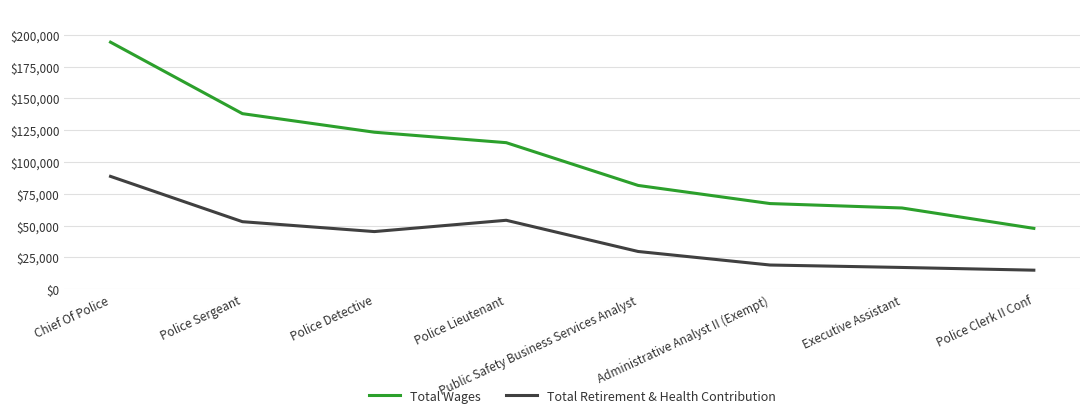

Where is Total Wages nearest to the value 120994?

Police Detective